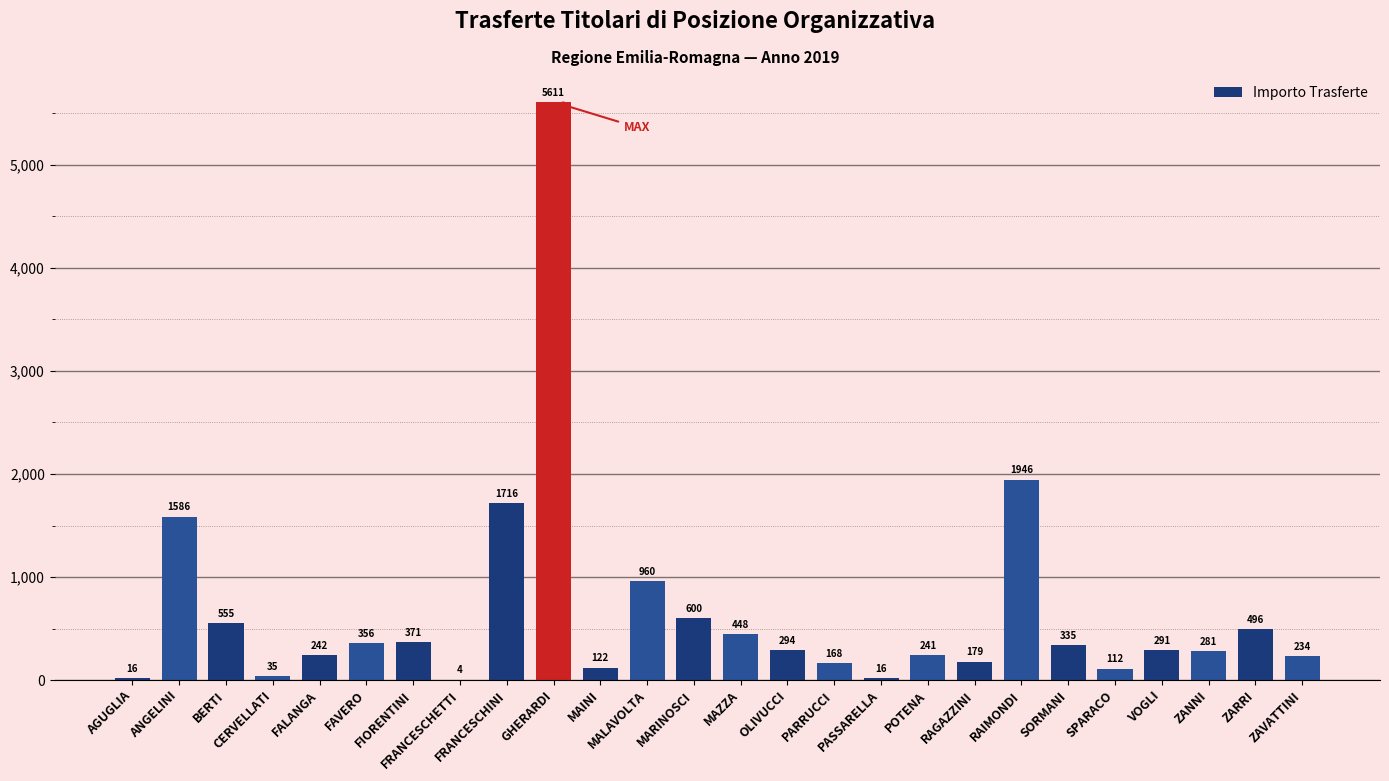

What is the maximum value shown in the chart?

5611.4